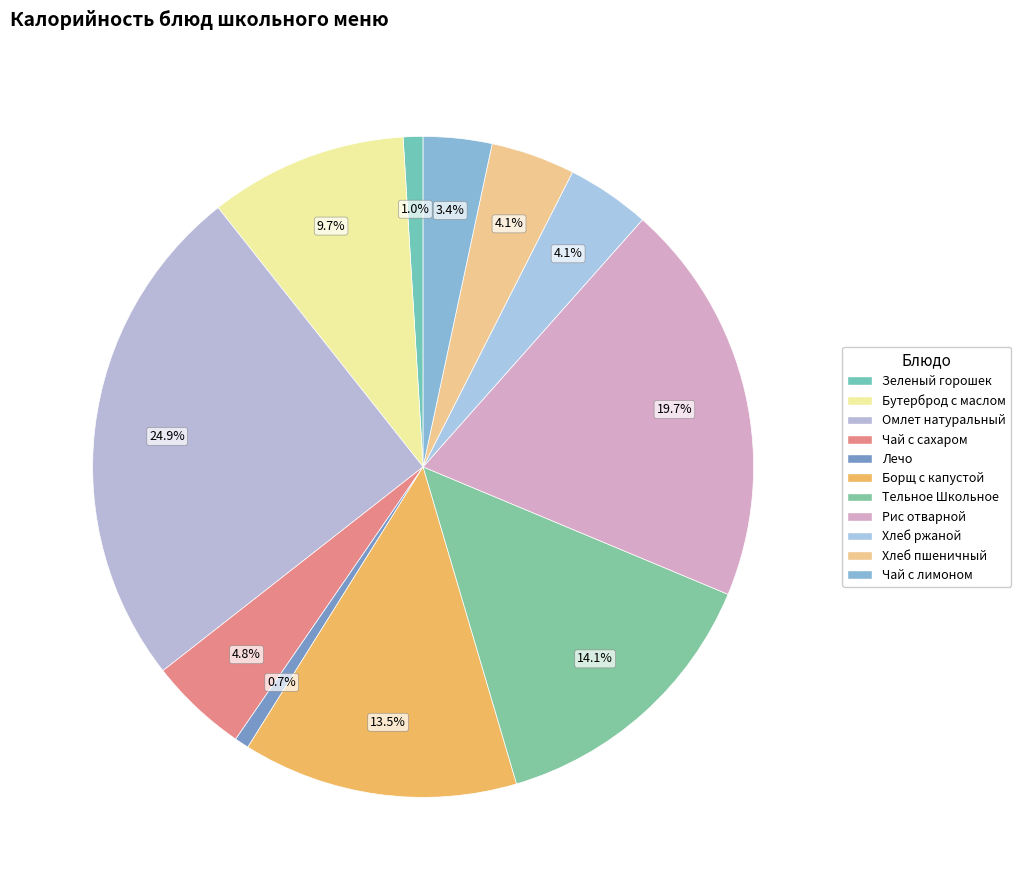

Which category has the biggest portion of the pie?

Омлет натуральный